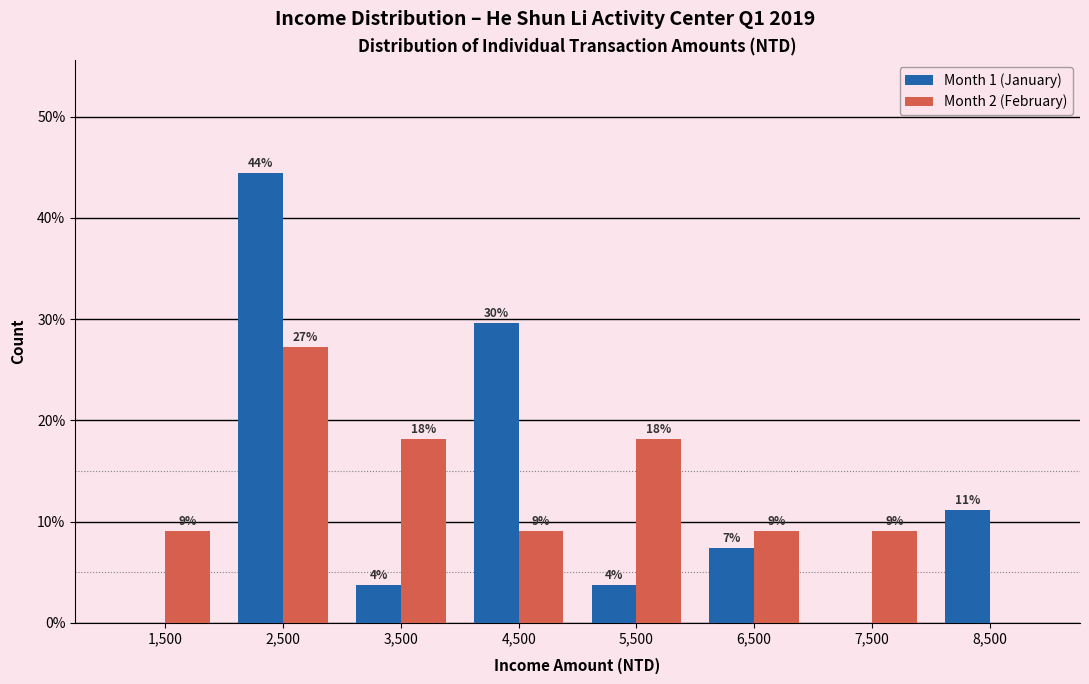

Are the bars grouped side by side (vs. stacked)?

Yes